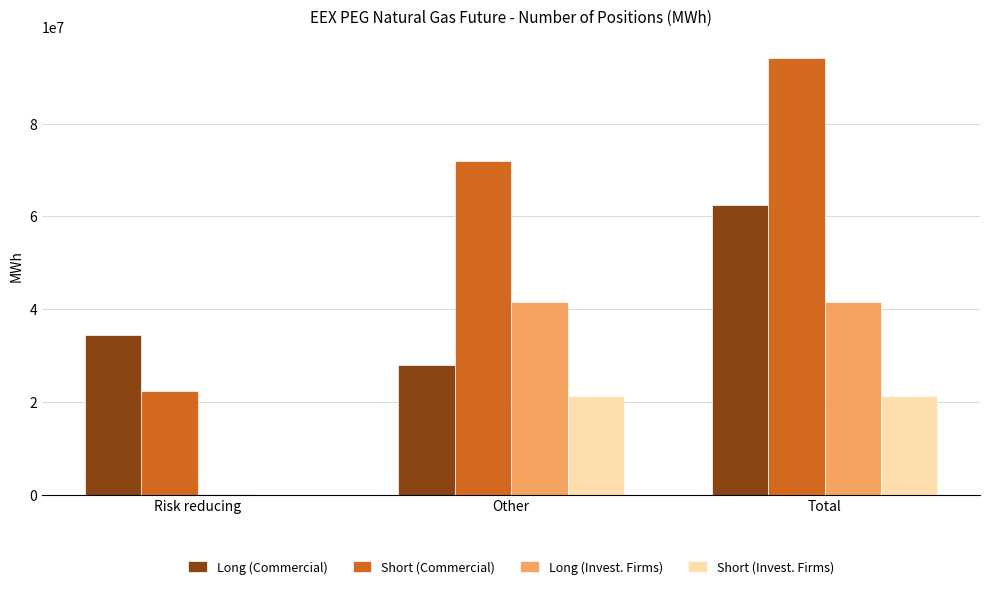

What is the maximum value shown in the chart?

94115624